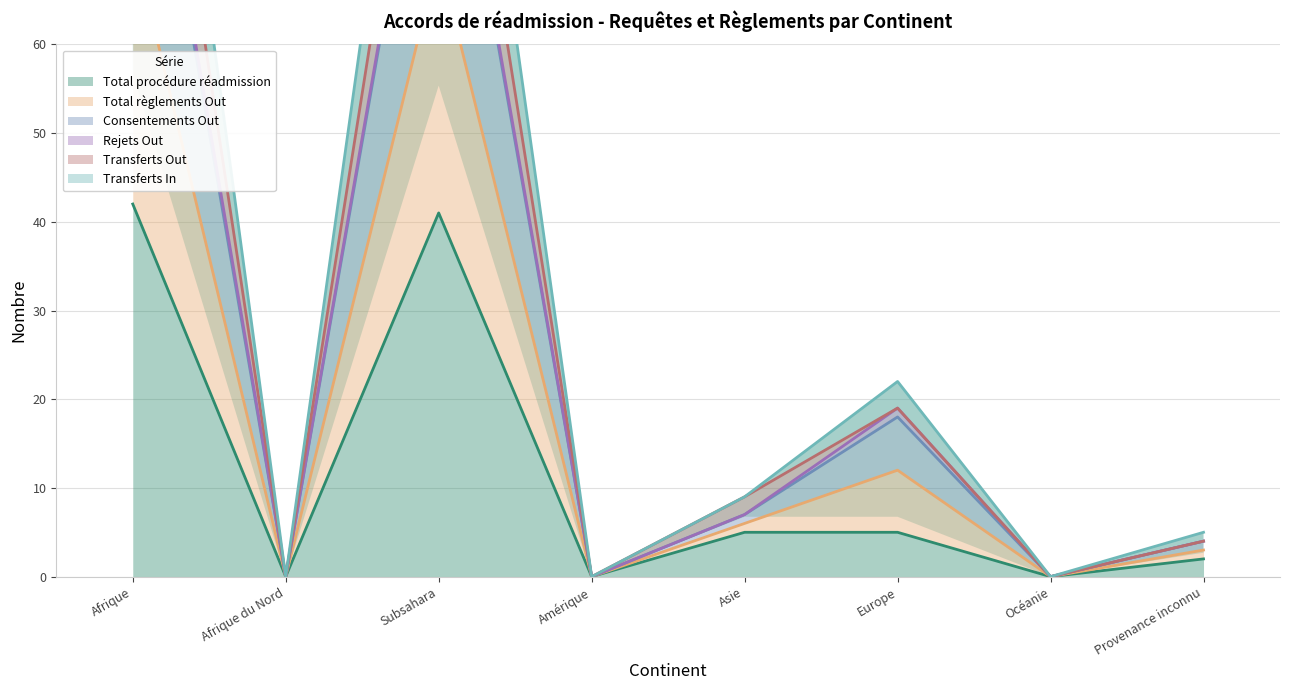

Which category has the lowest value across all series?

Afrique du Nord